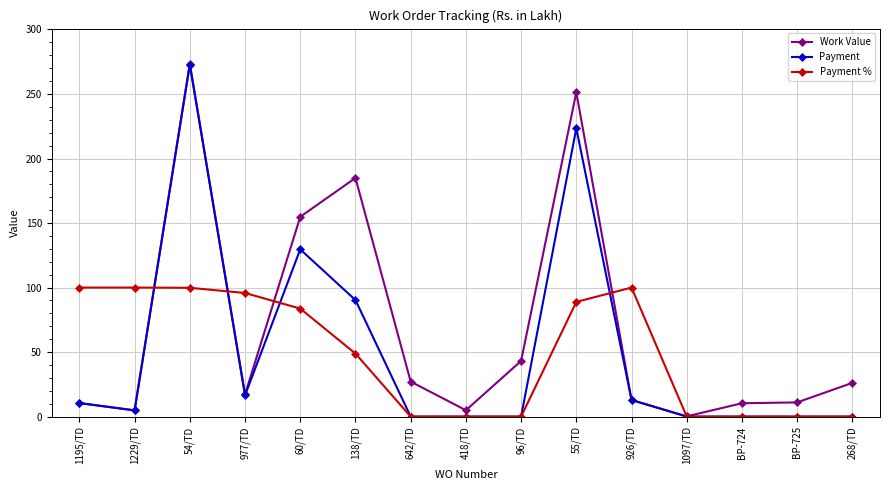

How many times do Work Value and Payment % cross each other?

5